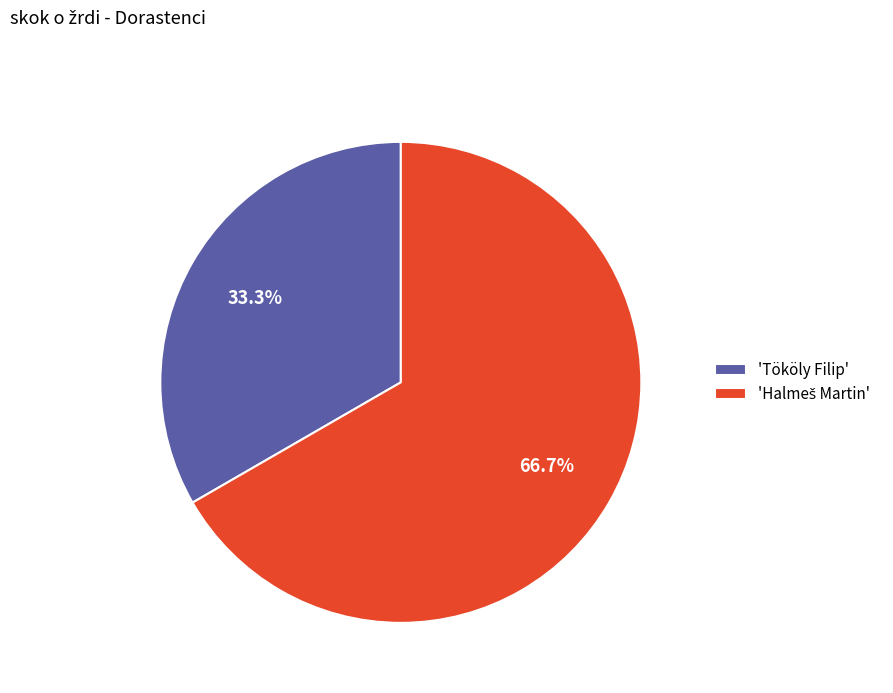

Is there any slice that represents more than half of the pie?

Yes